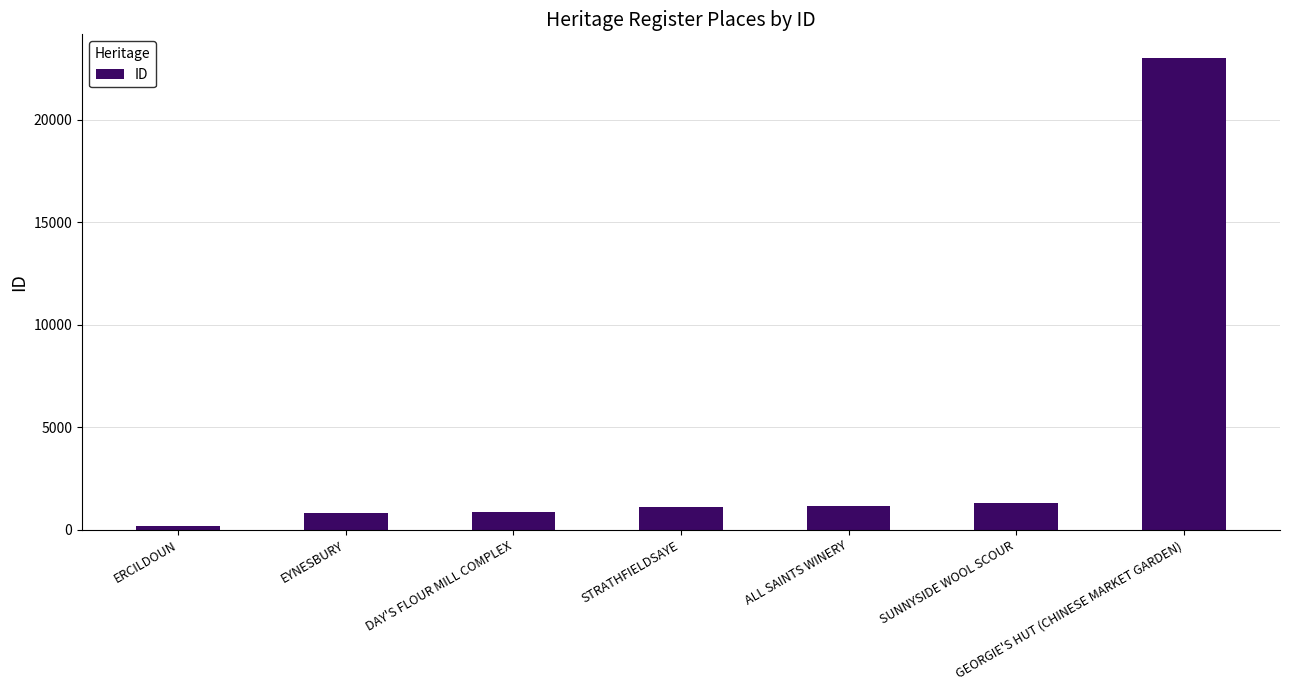

What is the average value?

4071